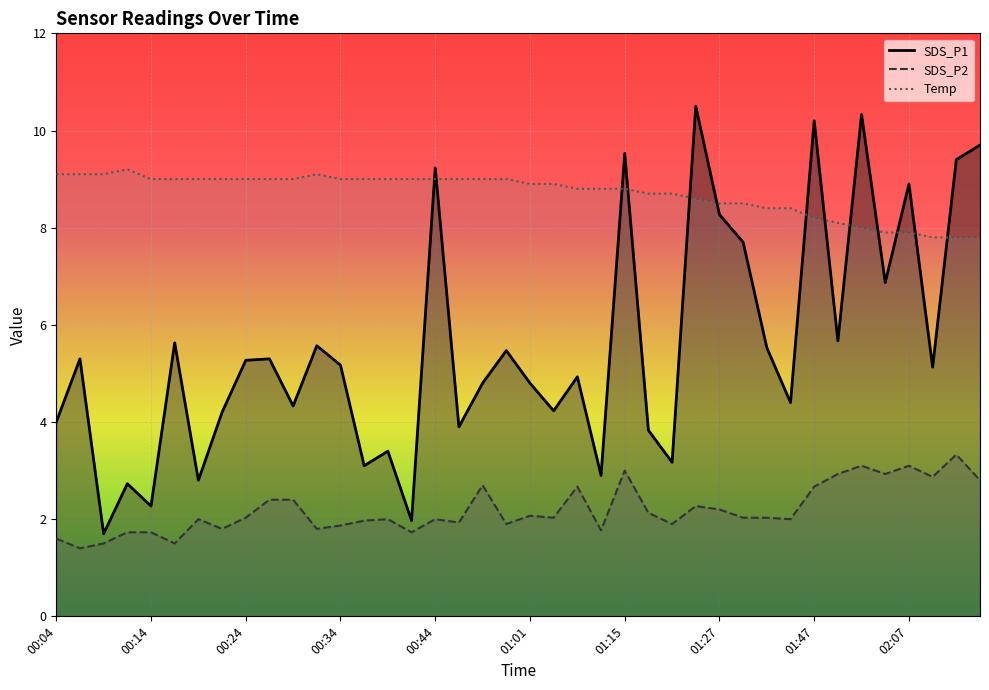

What is the label of the 31st point from the left?

01:32